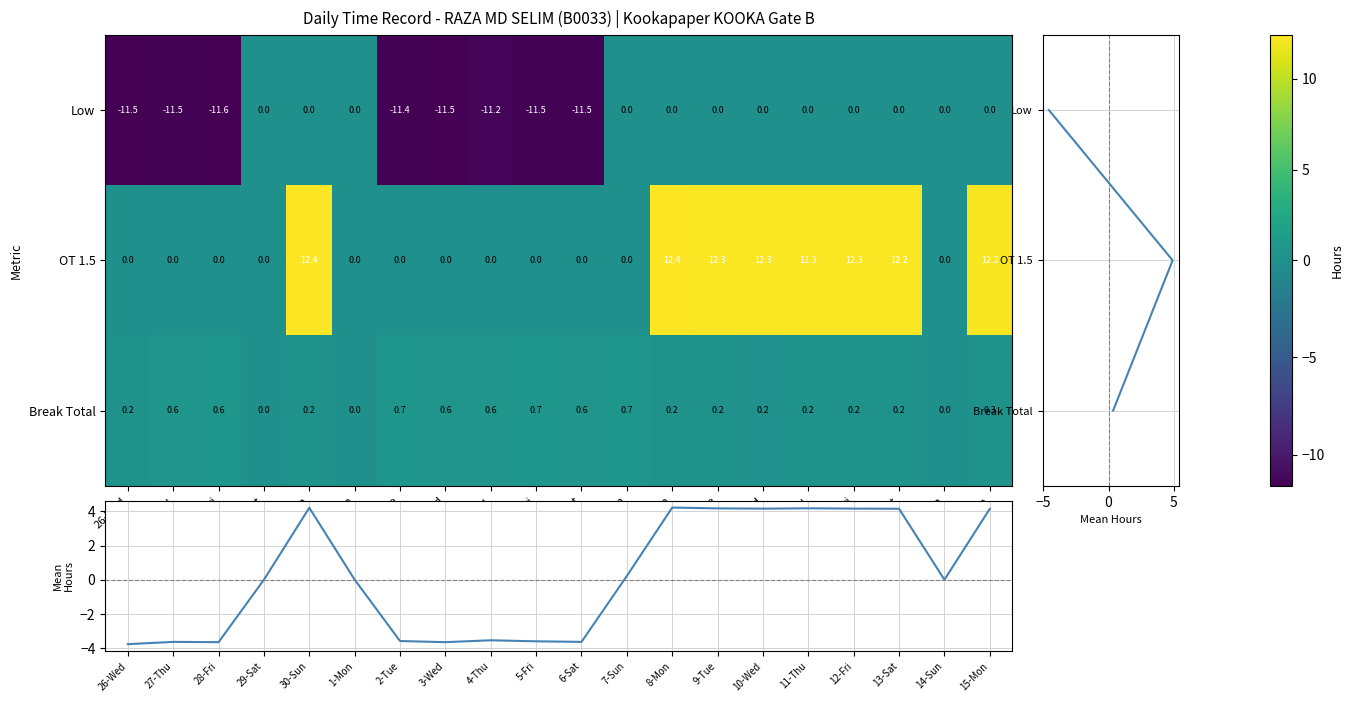

Reading left to right, extract all data points from this chart.

Low: -11.5	-11.5	-11.6	0.0	0.0	0.0	-11.4	-11.5	-11.2	-11.5	-11.5	0.0	0.0	0.0	0.0	0.0	0.0	0.0	0.0	0.0
OT 1.5: 0.0	0.0	0.0	0.0	12.4	0.0	0.0	0.0	0.0	0.0	0.0	0.0	12.4	12.3	12.3	12.3	12.3	12.2	0.0	12.2
Break Total: 0.2	0.6	0.6	0.0	0.2	0.0	0.7	0.6	0.6	0.7	0.6	0.7	0.2	0.2	0.2	0.2	0.2	0.2	0.0	0.3